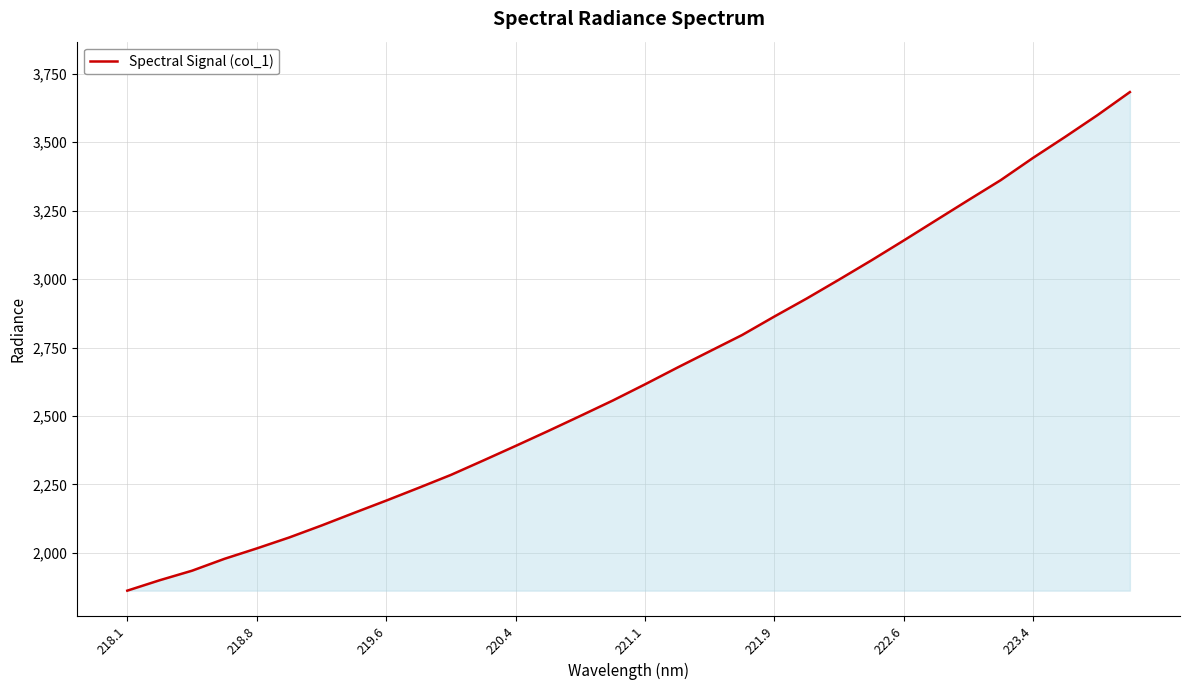

What is the difference between the maximum and minimum values?

1821.8